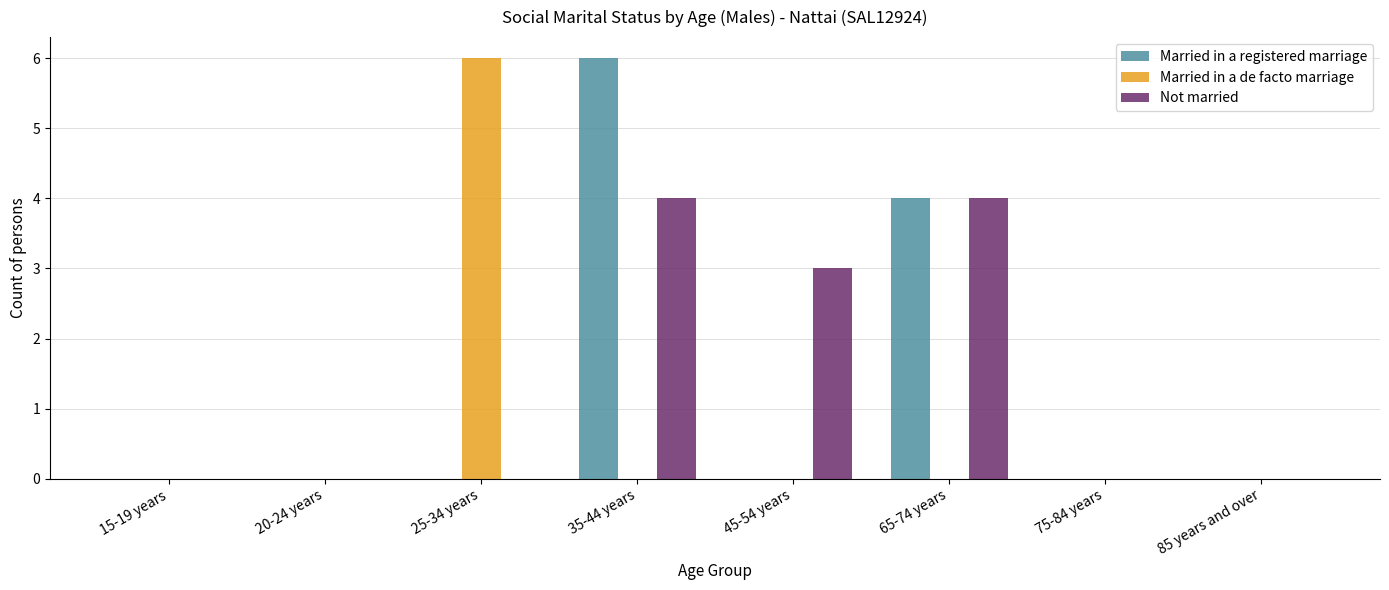

How many distinct data groups are displayed?

3